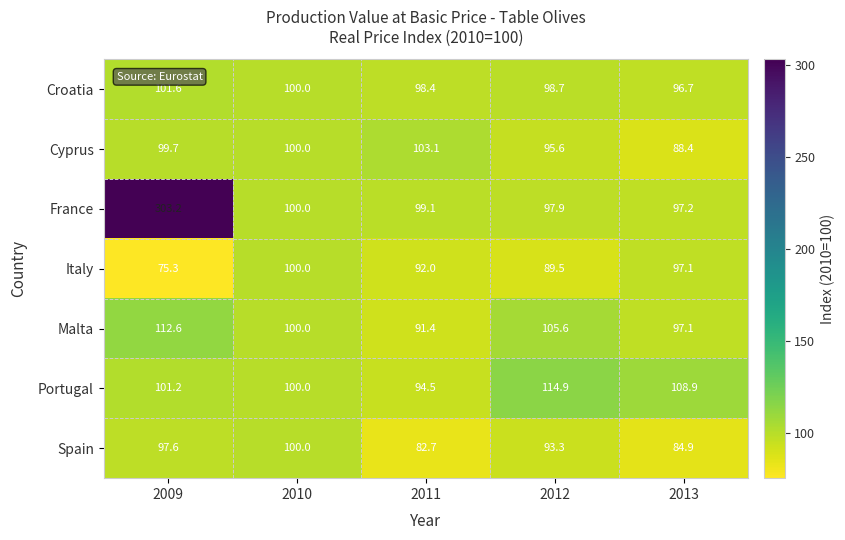

What is the total value across all series at 2009?

891.2